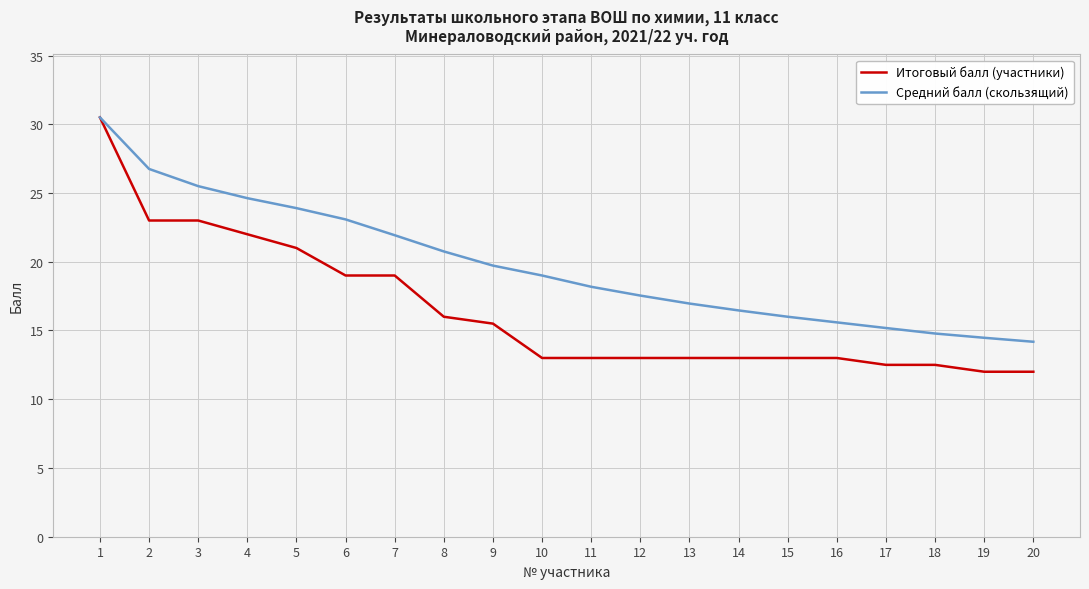

What is the total value across all series at 16?

28.6